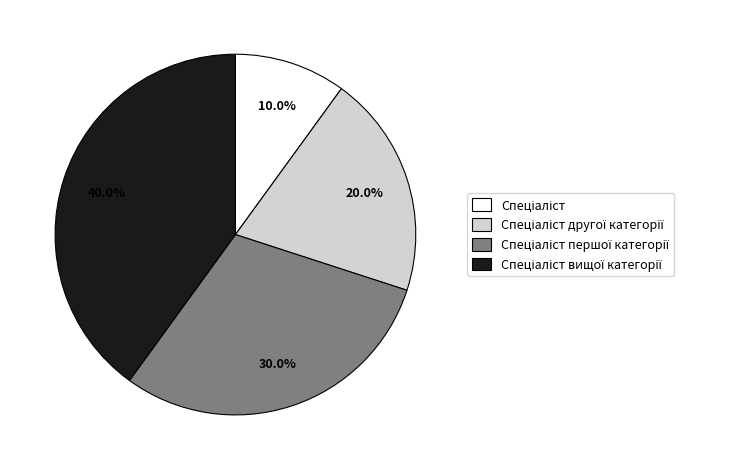

Is there any slice that represents more than half of the pie?

No